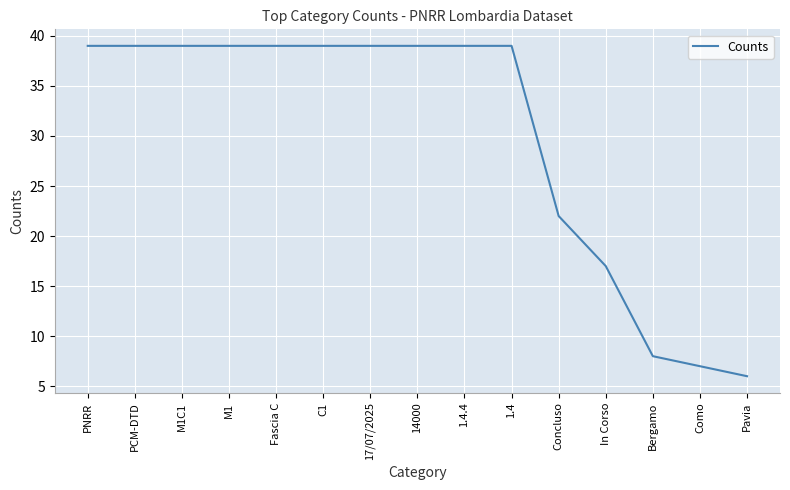

What is the approximate value at M1C1, to the nearest 5?

40